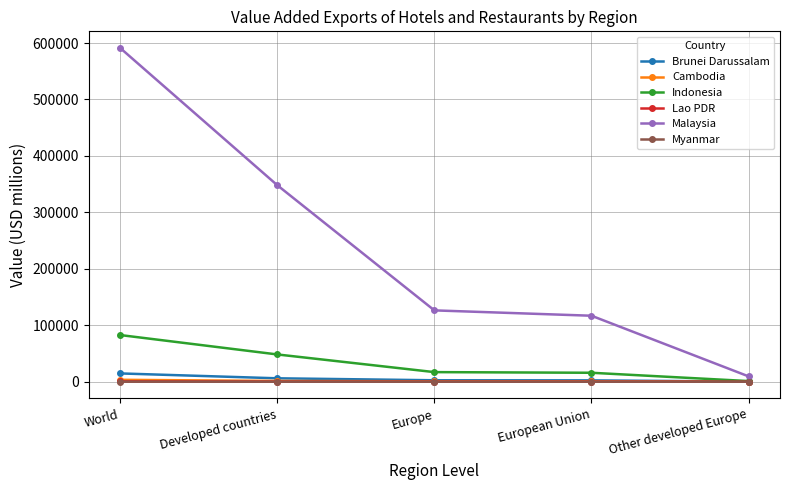

What is the difference between the maximum and second lowest values in the Cambodia series?

2702.1